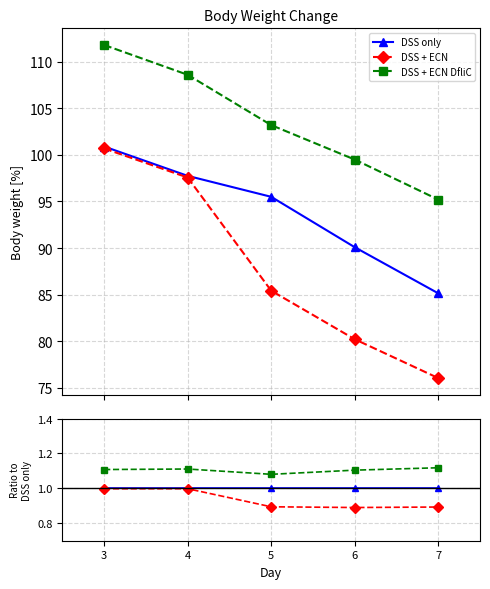

True or false: DSS + ECN DfliC has more than 2 interior local peaks.

False